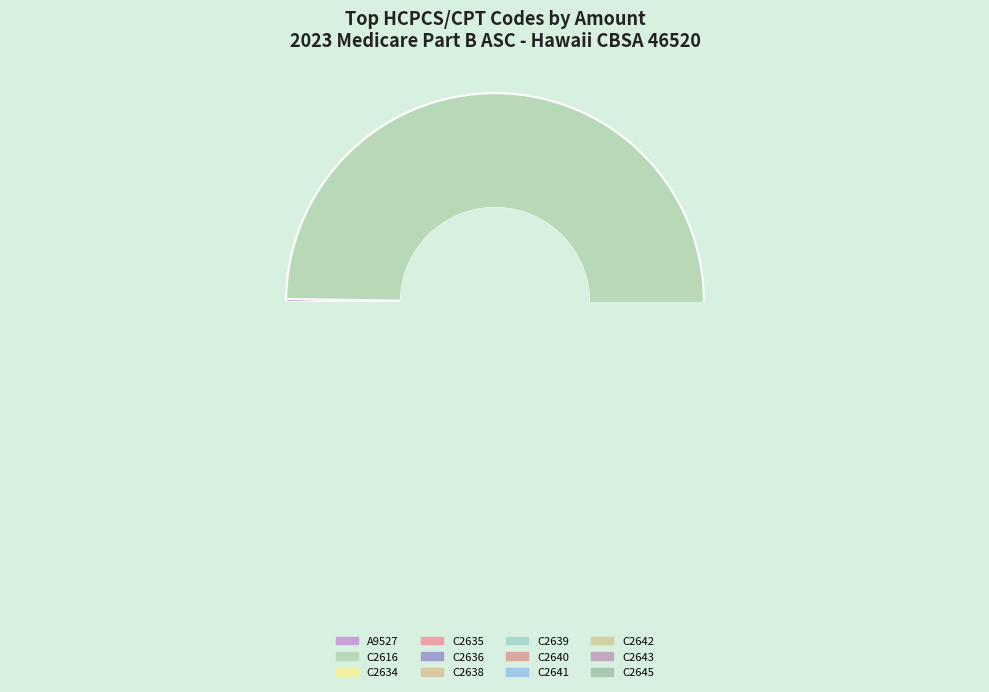

Rank the categories by value from lowest to highest.

C2645, C2639, C2638, A9527, C2635, C2636, C2641, C2643, C2640, C2642, C2634, C2616